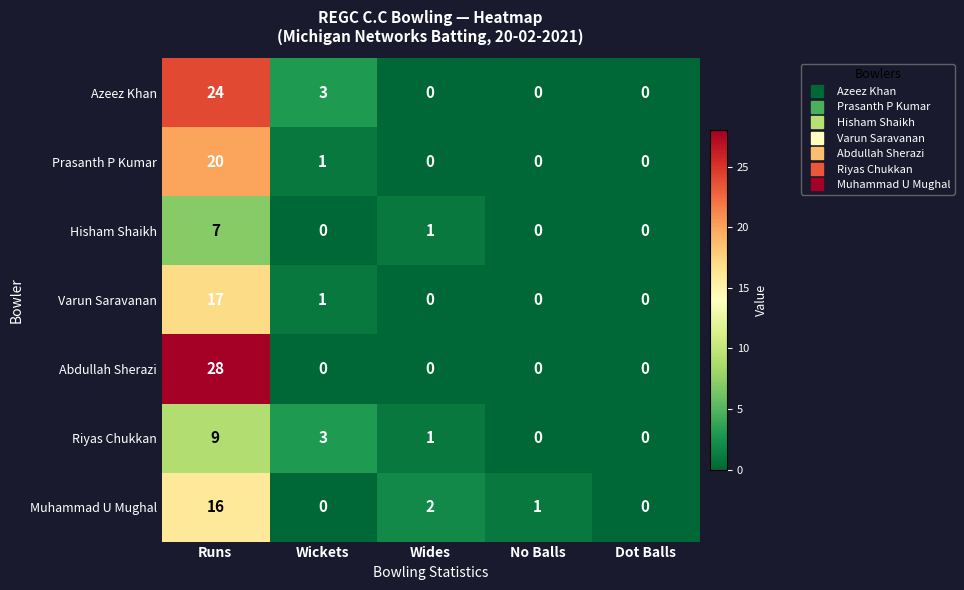

Which label corresponds to the largest value in the chart?

Runs